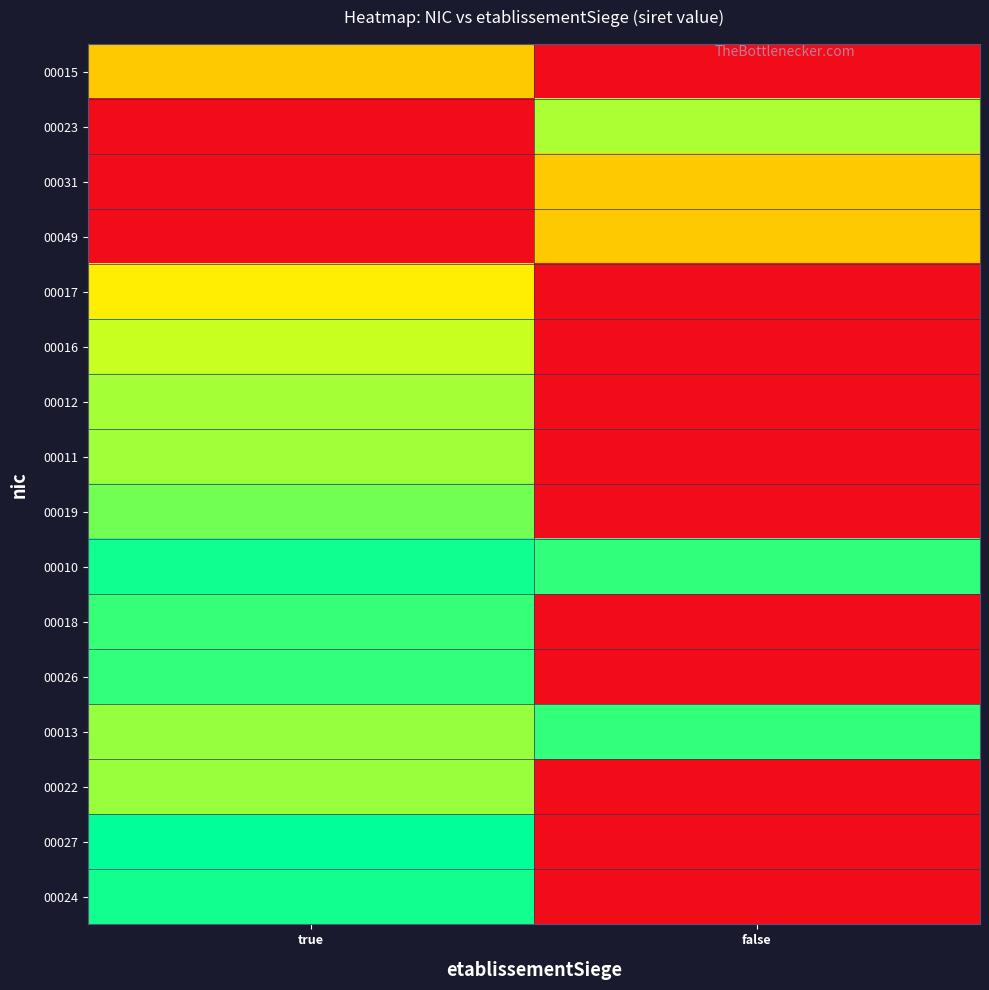

At how many categories does at least one series exceed 0?

2